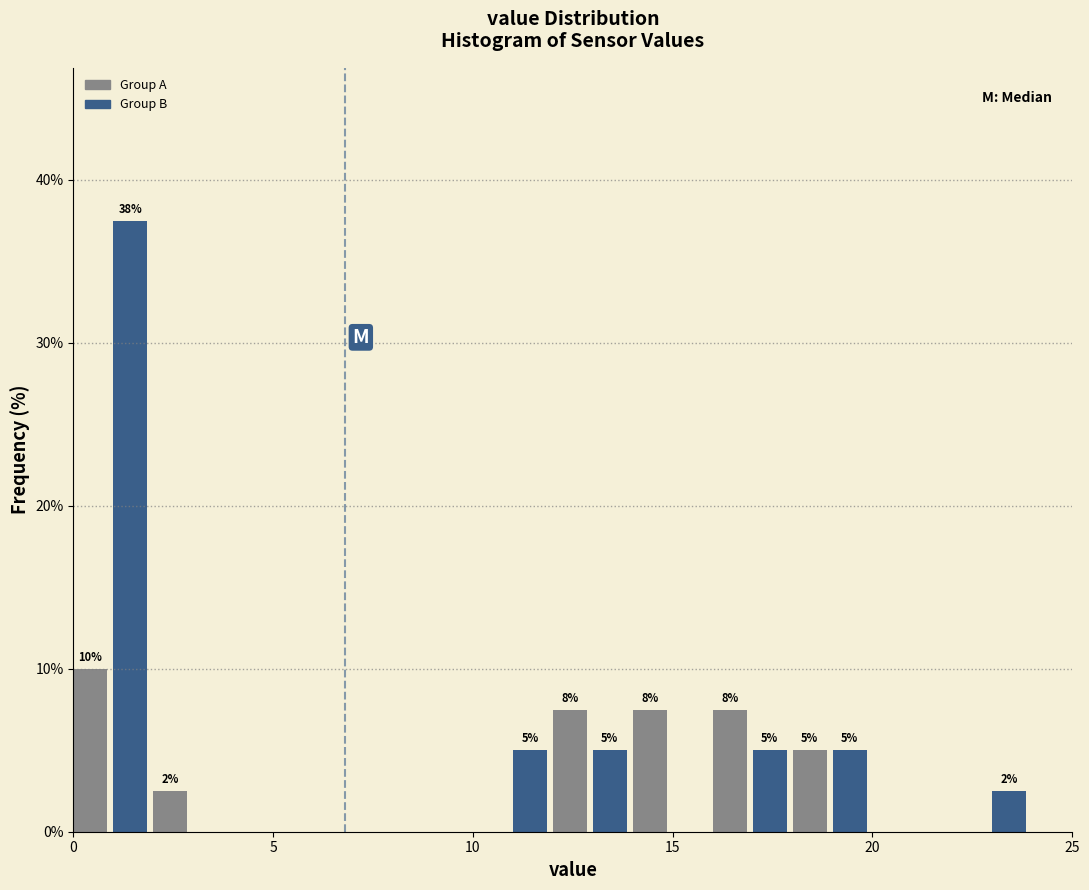

Around what value on the x-axis is the tallest bar? Give the approximate position of its centre, as read against the axis.

1.5